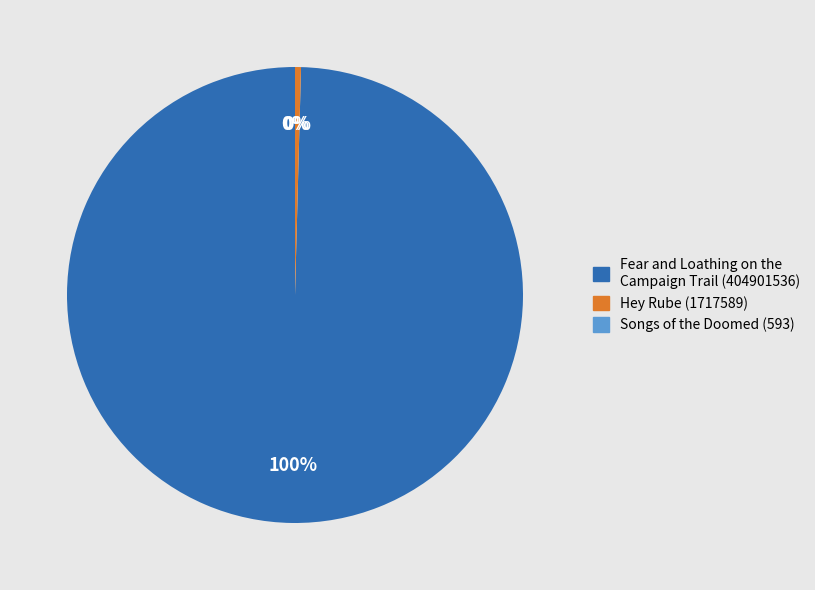

What is the largest slice in the pie chart?

Fear and Loathing on the Campaign Trail (404901536)